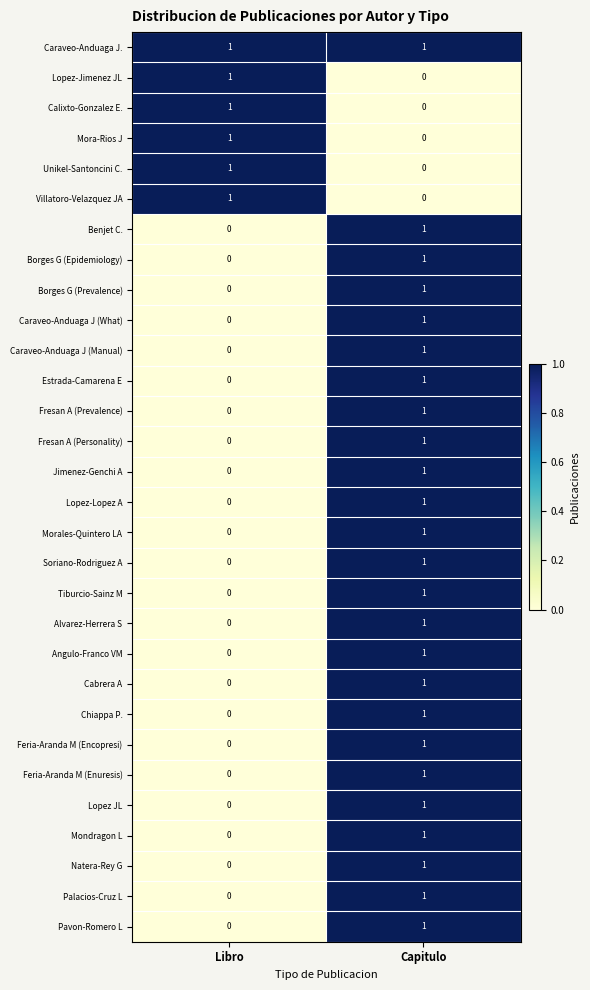

Rank the categories by Chiappa P. value from highest to lowest.

Capitulo, Libro